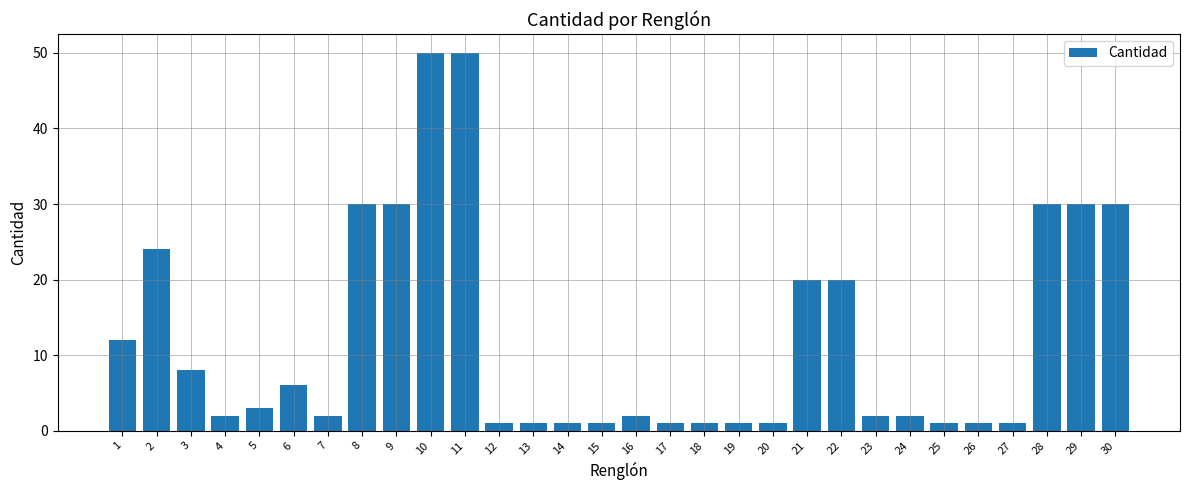

What is the sum of the values at 28 and 1?

42